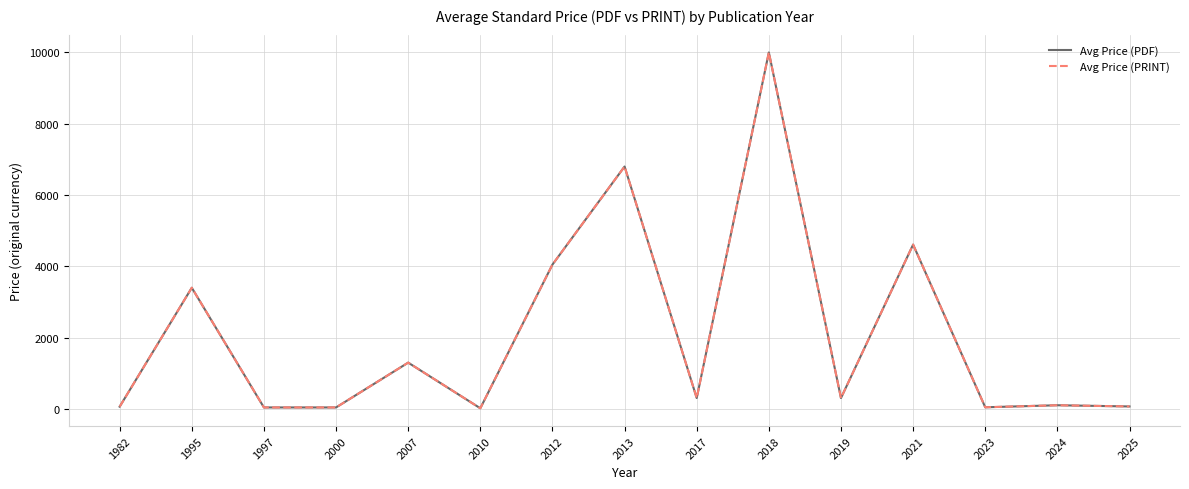

Does the chart display data point markers on the line(s)?

No